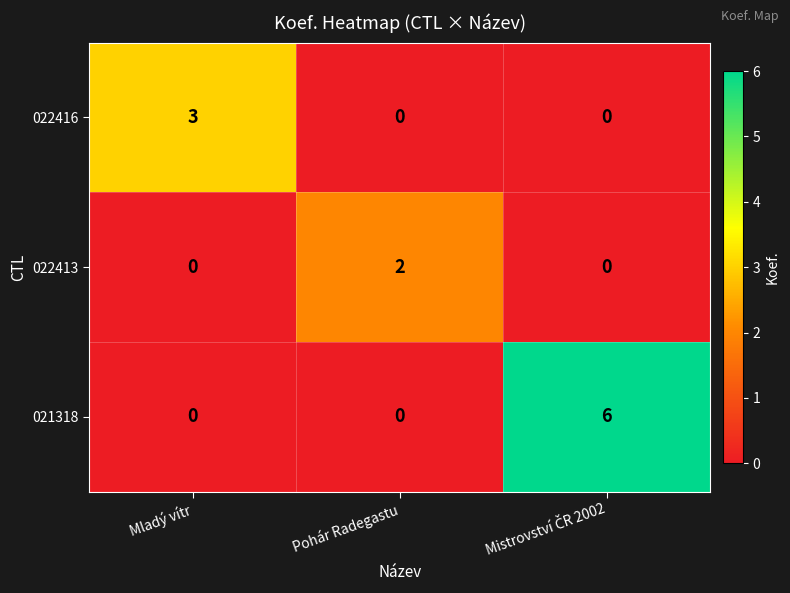

Count the 022416 values in the range 0 to 3.

3